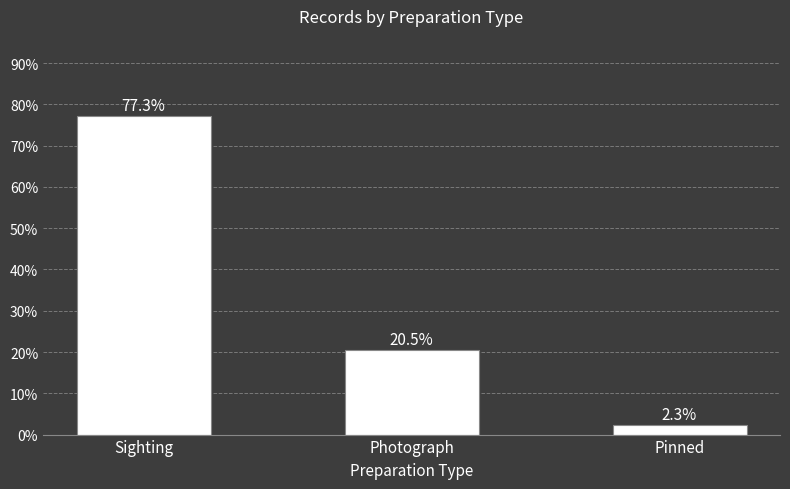

What value does the data have at Pinned?

2.3